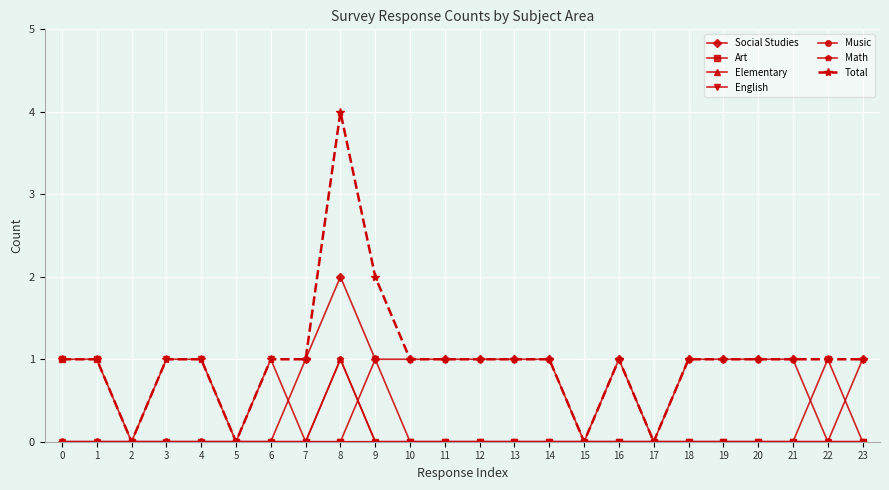

Is this an area chart (filled region under the line)?

No